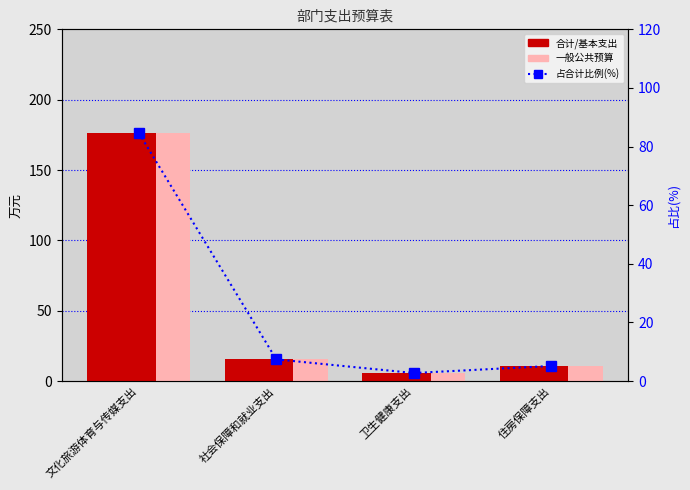

Which series has the widest spread of values?

合计